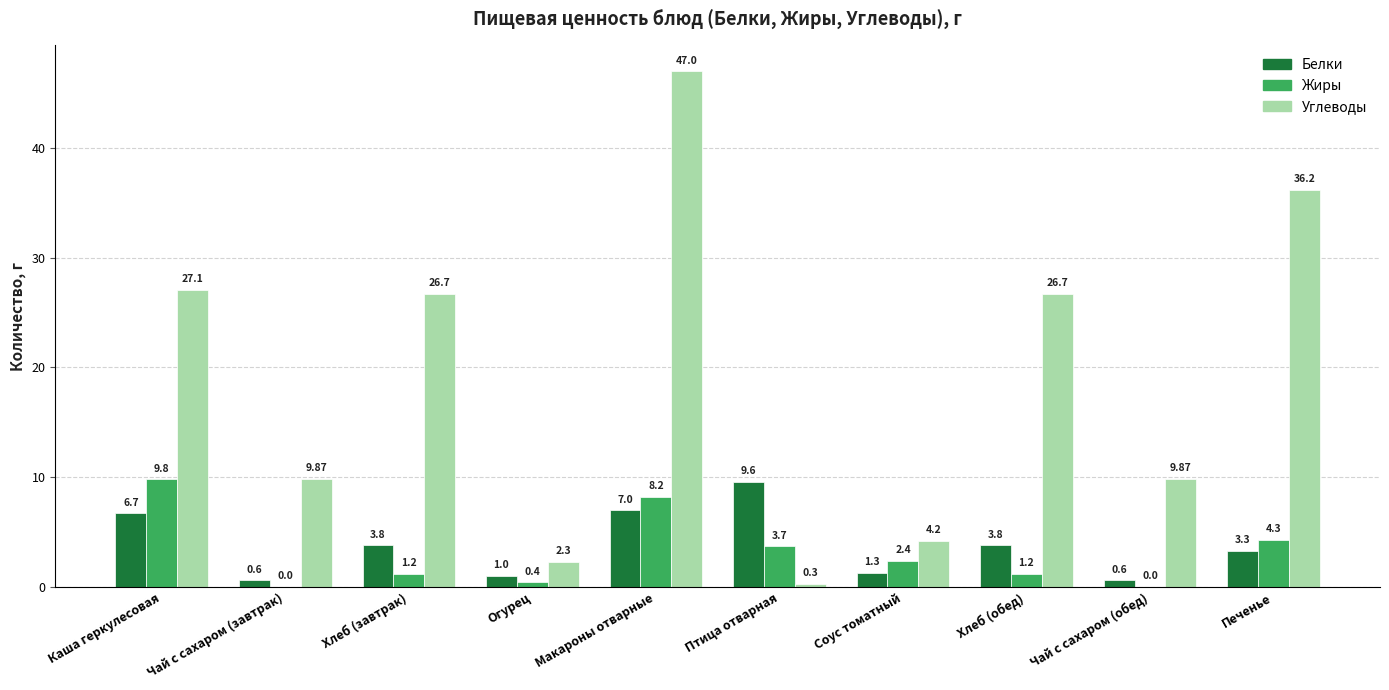

What is the total value across all series at Печенье?

43.8